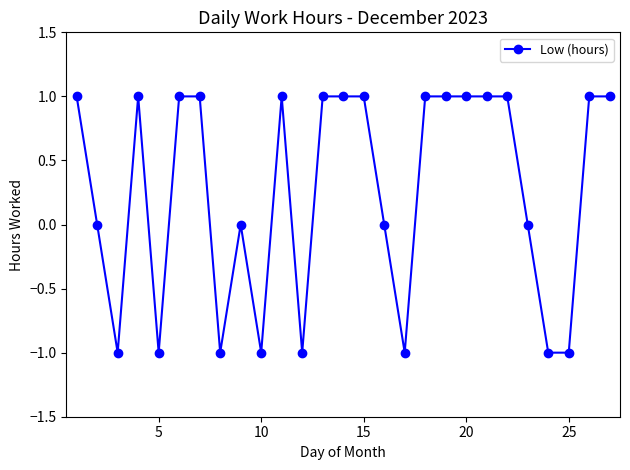

Is this an area chart (filled region under the line)?

No